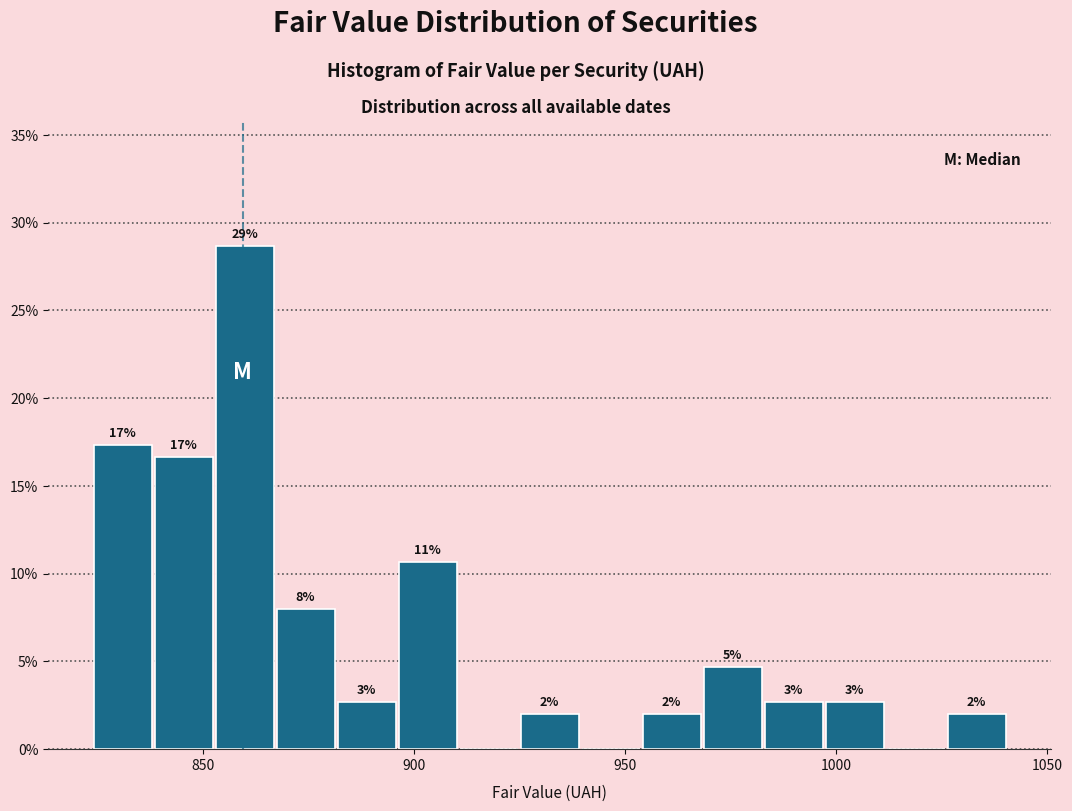

Read against the x-axis, roughly where is the centre of the tallest bar?

860